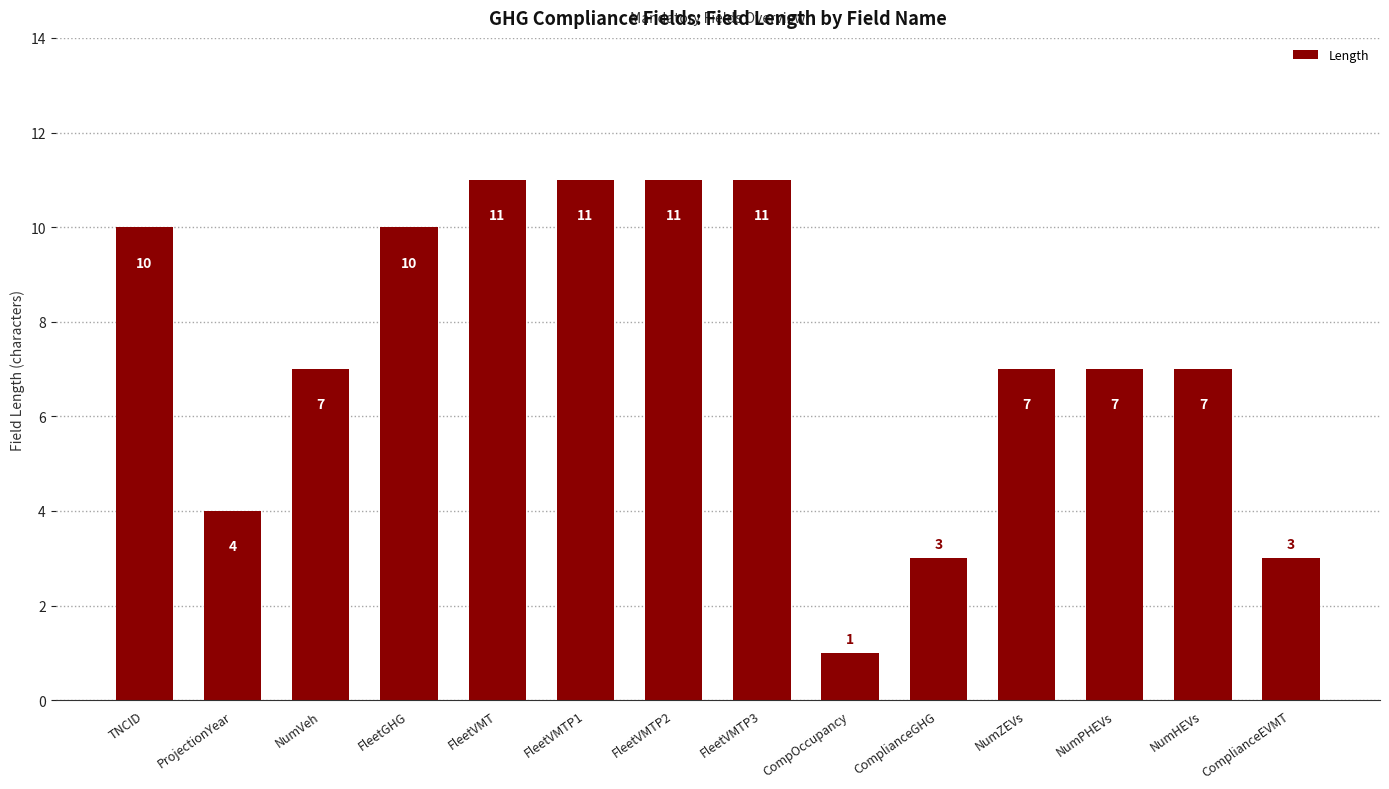

What is the sum of the values at FleetVMTP2 and FleetGHG?

21